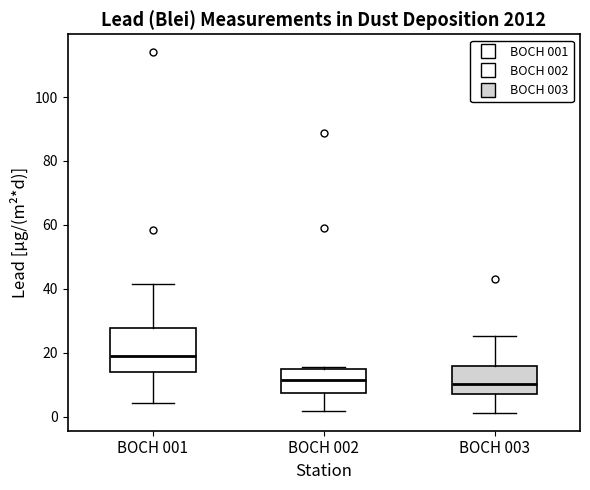

Reading left to right, read every box against the y-axis: the position of its median line, the range the box covers, and the ends of its whiskers. The values are not printed on the chart, so give them approximately, as read against the axis.

BOCH 001: median 18, box 14 to 28, whiskers 4 to 42
BOCH 002: median 12, box 8 to 14, whiskers 2 to 16
BOCH 003: median 10, box 8 to 16, whiskers 2 to 26